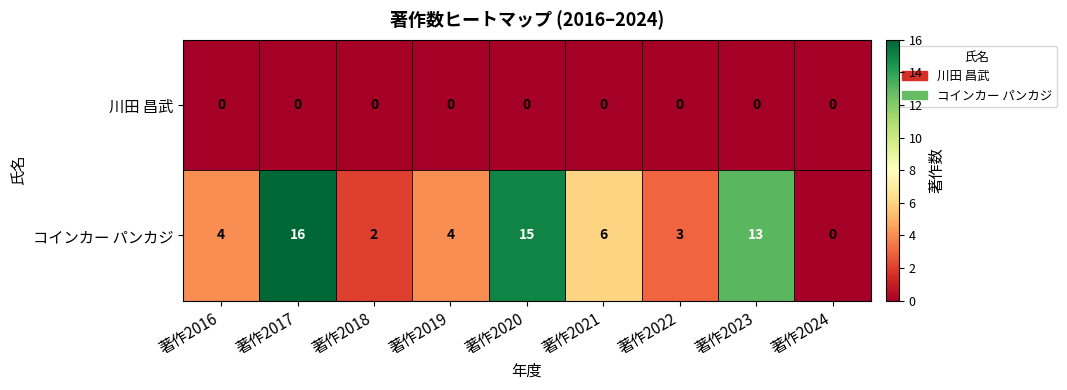

Reading left to right, extract all data points from this chart.

川田 昌武: 著作2016=0	著作2017=0	著作2018=0	著作2019=0	著作2020=0	著作2021=0	著作2022=0	著作2023=0	著作2024=0
コインカー パンカジ: 著作2016=4	著作2017=16	著作2018=2	著作2019=4	著作2020=15	著作2021=6	著作2022=3	著作2023=13	著作2024=0